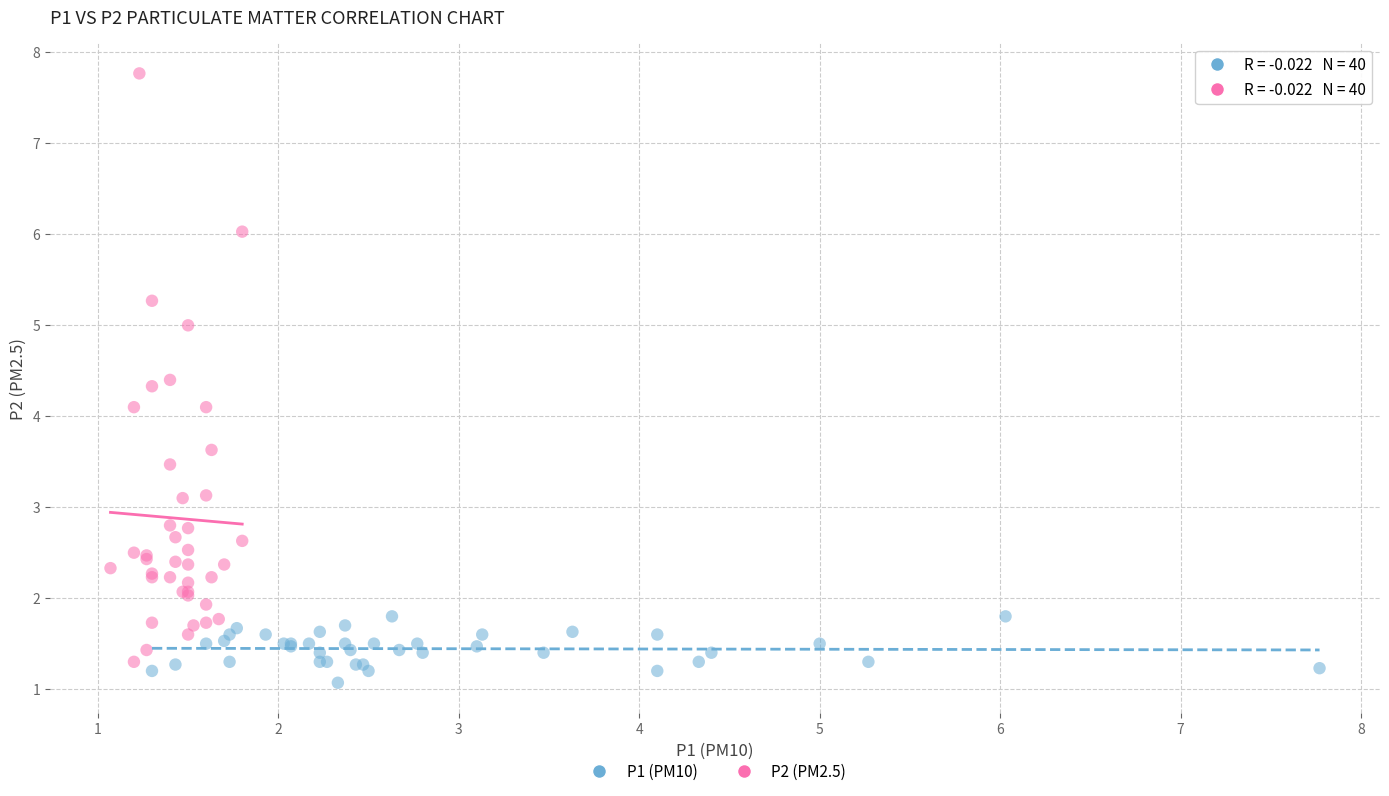

Which series has the largest Y range (max minus min)?

P2 (PM2.5)